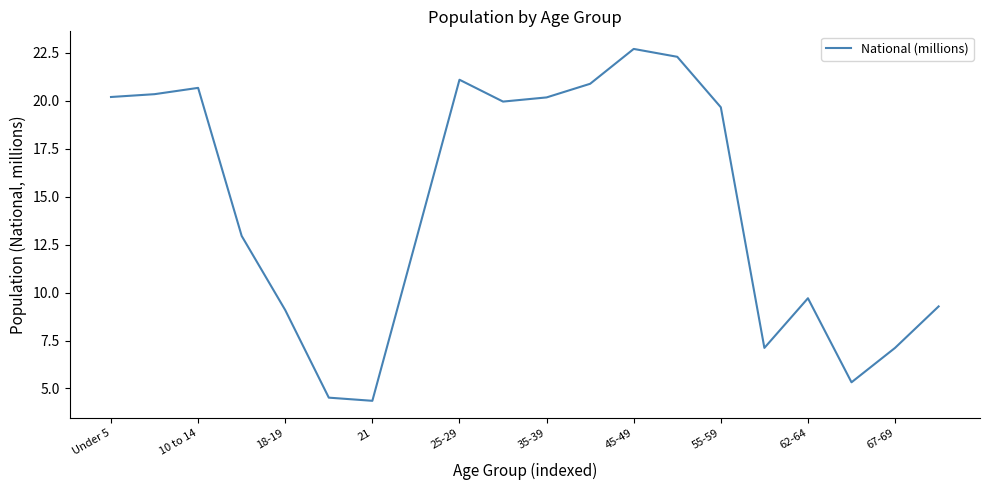

What is the difference between the maximum and minimum values?

18.4